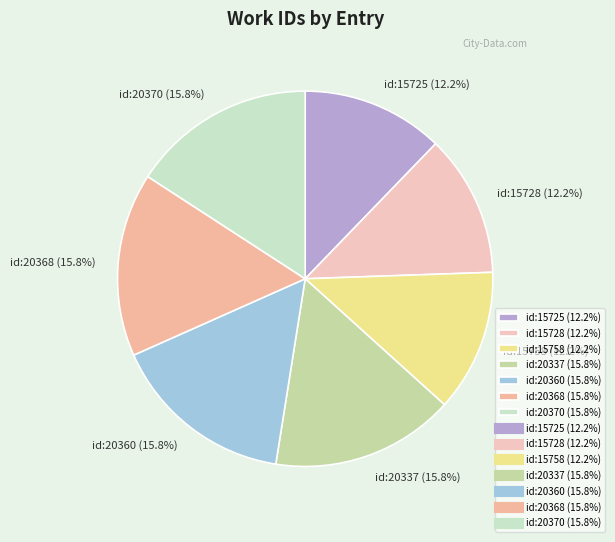

To the nearest percent, what is the average slice percentage?

14%